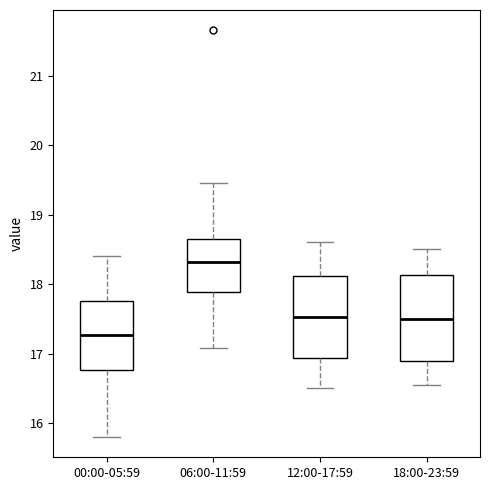

Which box's median line is the highest?

06:00-11:59